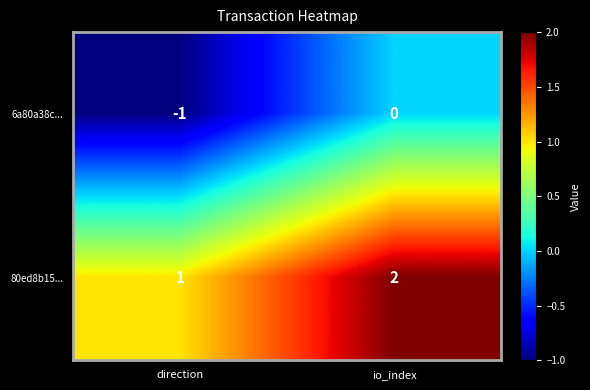

Is it true that 6a80a38c... equals 0 at io_index?

True